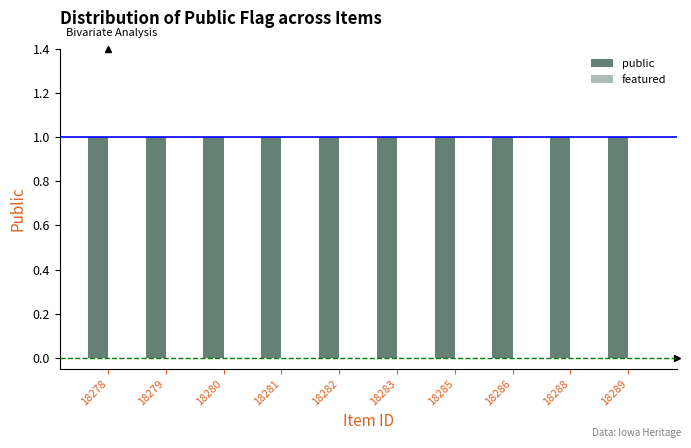

How many groups of bars are there?

10